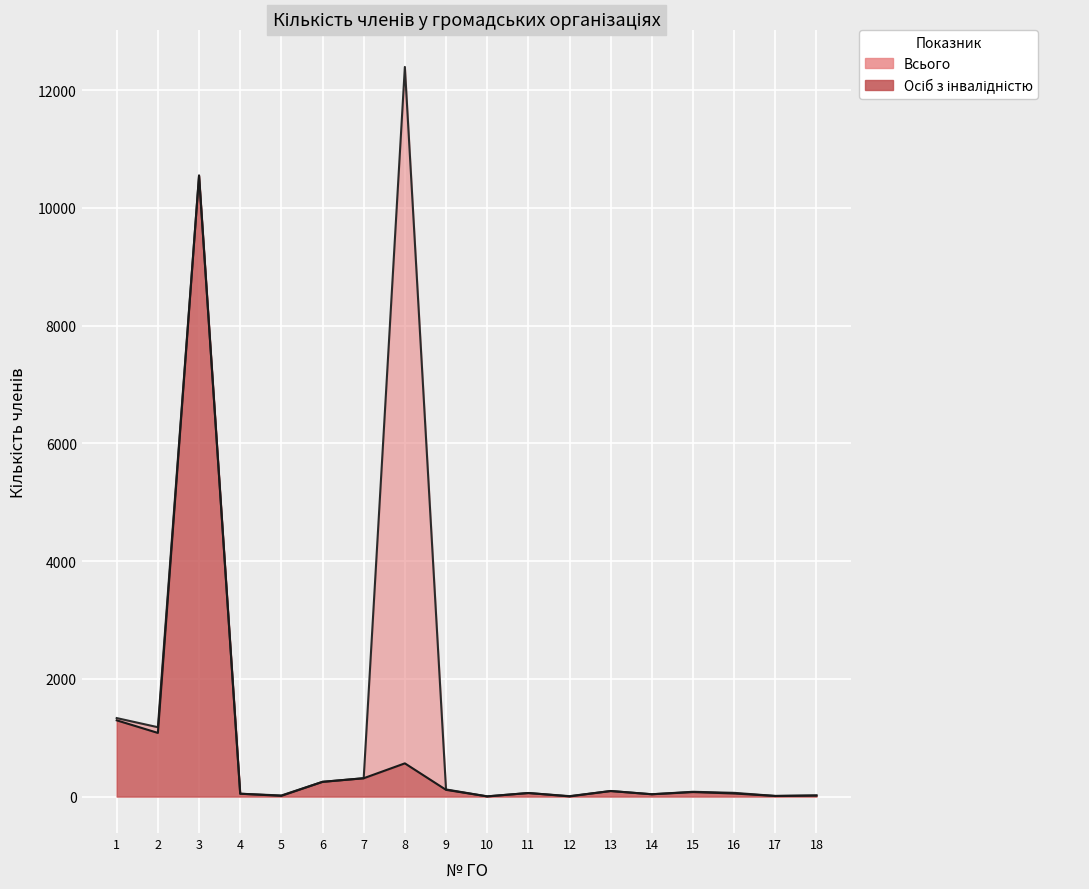

In Осіб з інвалідністю, how many points are higher than both neighbors (excluding endpoints)?

5